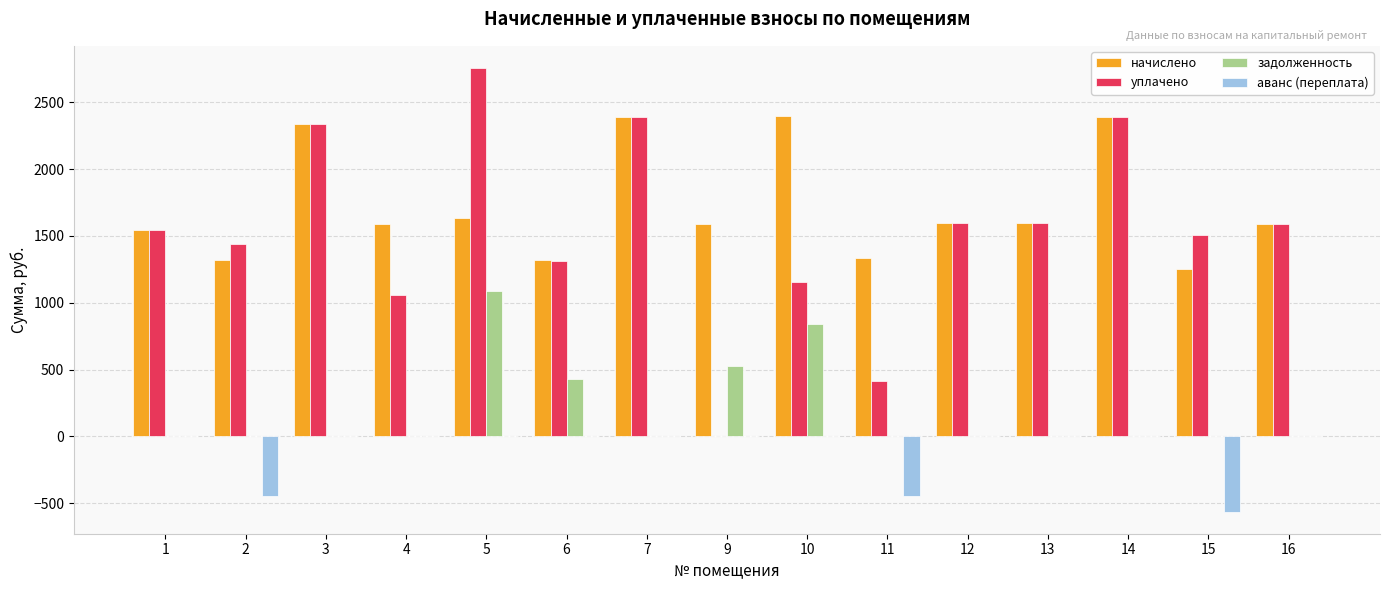

What is the total value across all series at 7?

4779.9